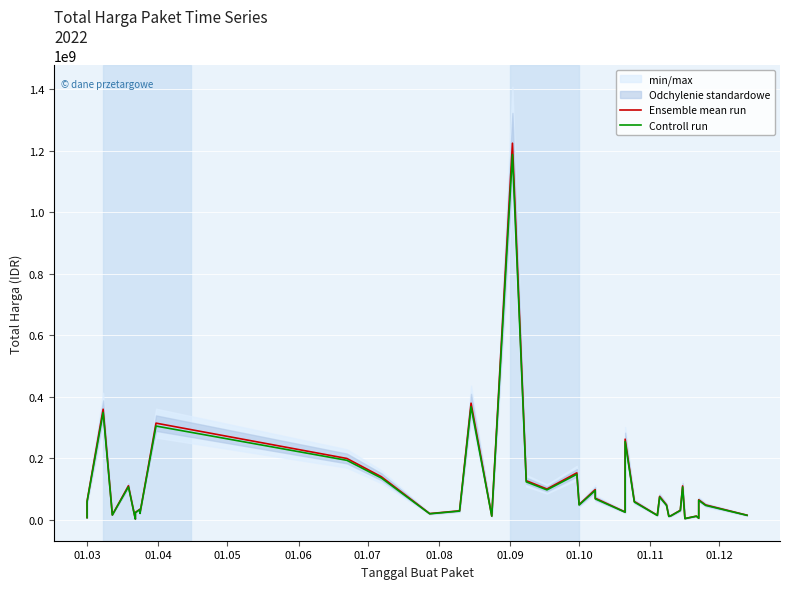

Rank the series by their maximum value, from highest to lowest.

Ensemble mean run, Controll run